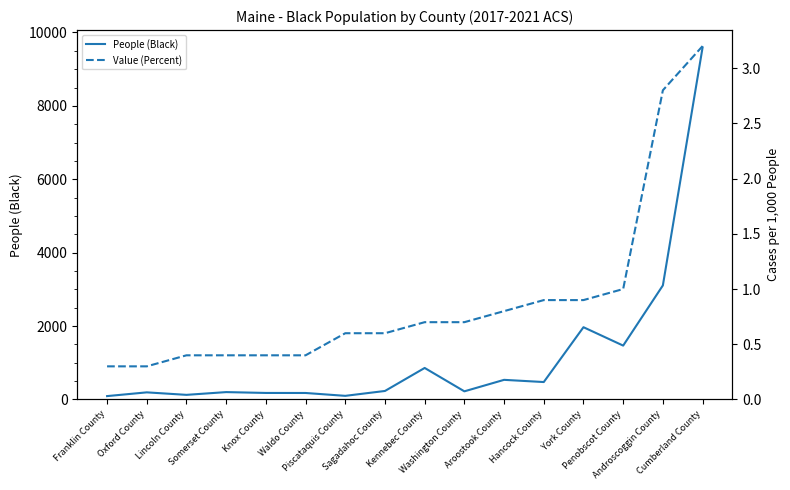

At which category is the sum across all series the highest?

Cumberland County